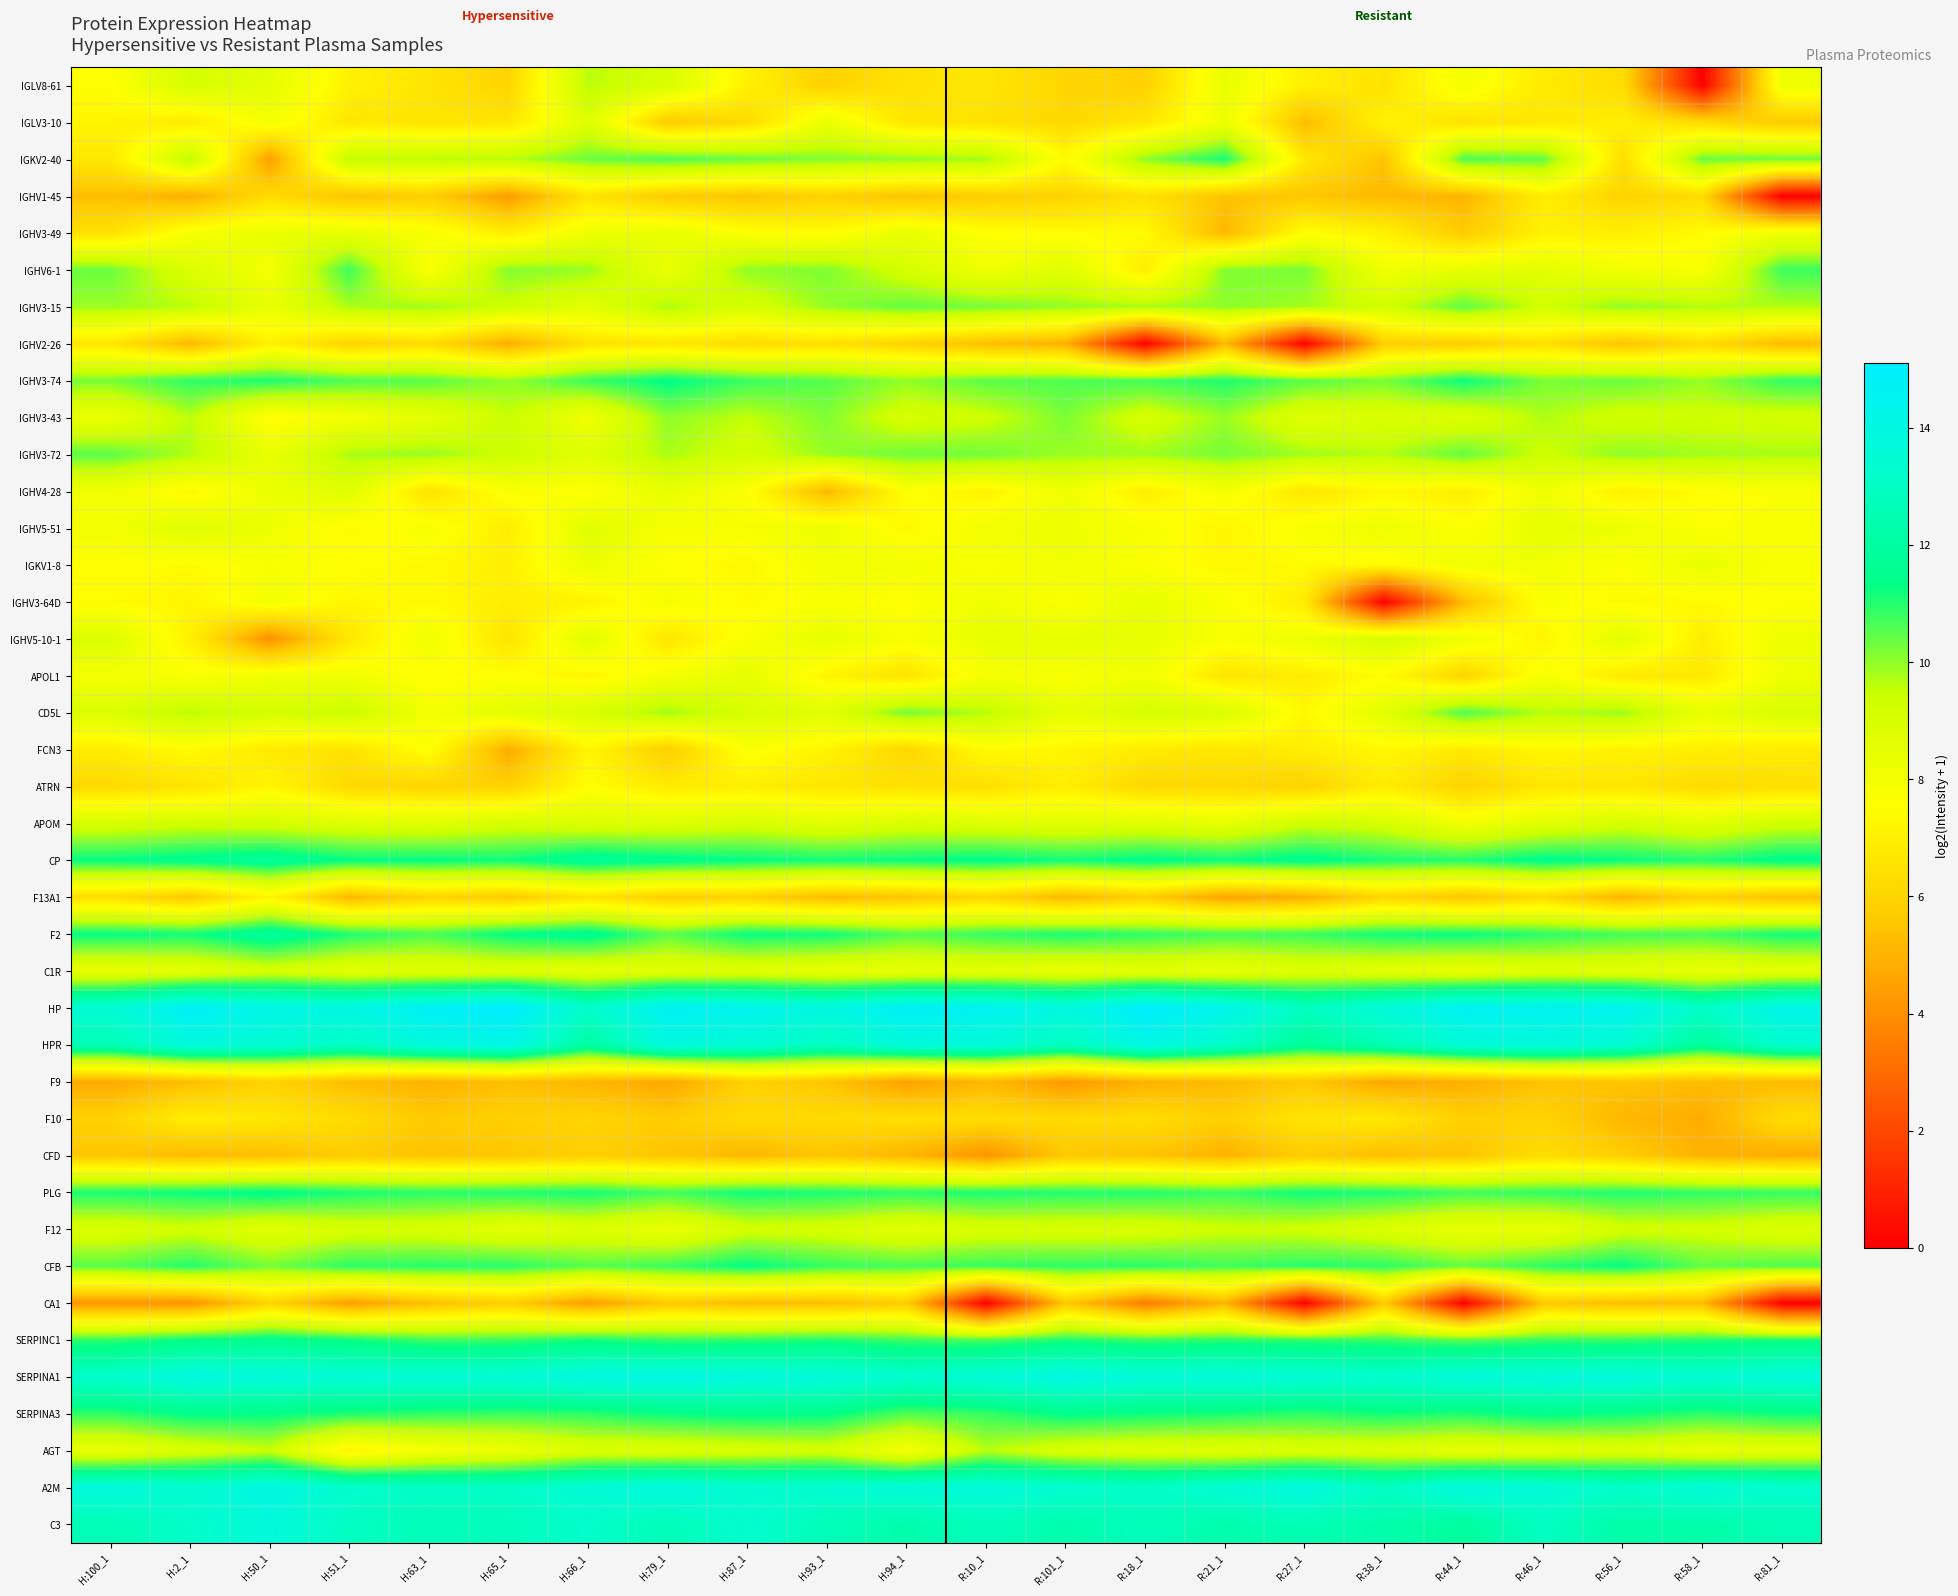

At how many categories does at least one series exceed 7?

22